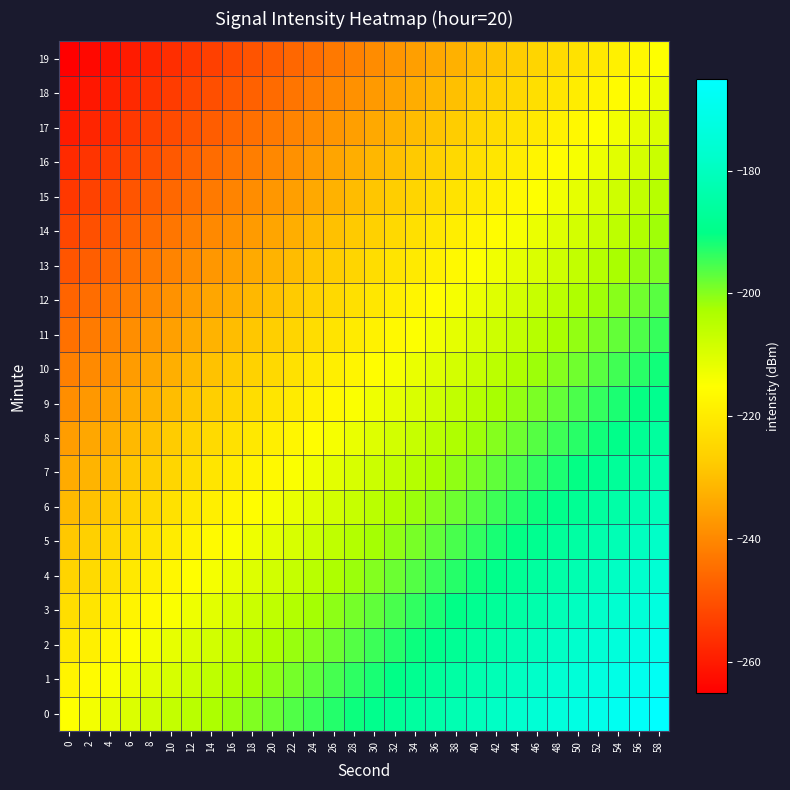

Count the number of data series in this chart.

20